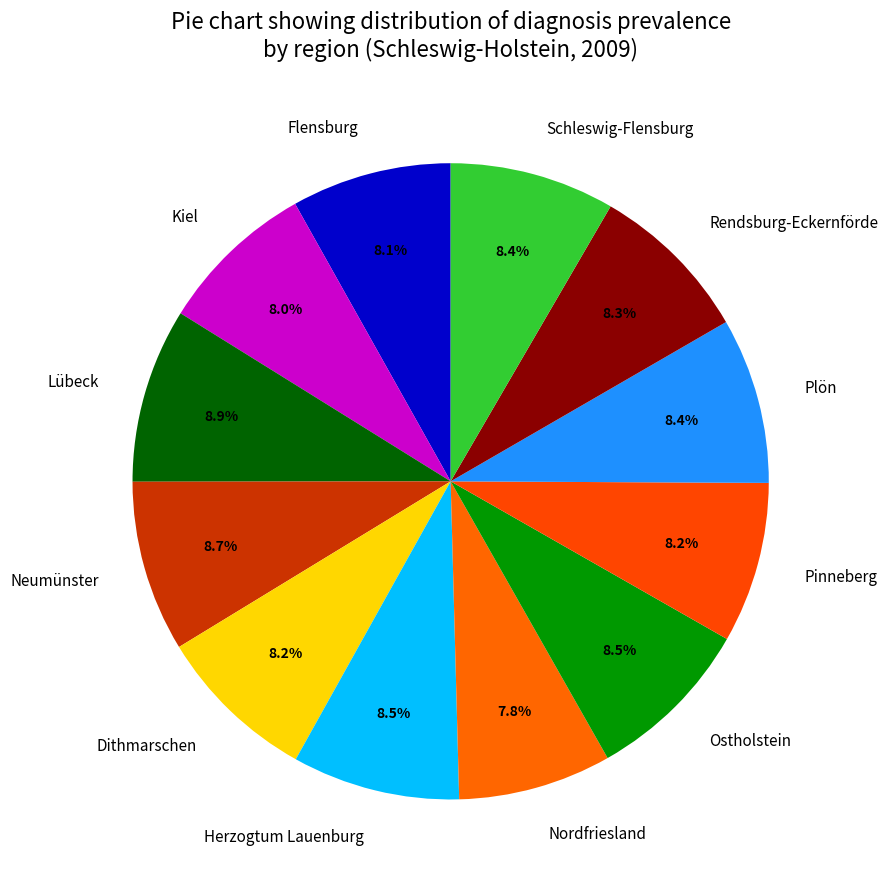

What percentage is NOT represented by Pinneberg?

91.8%